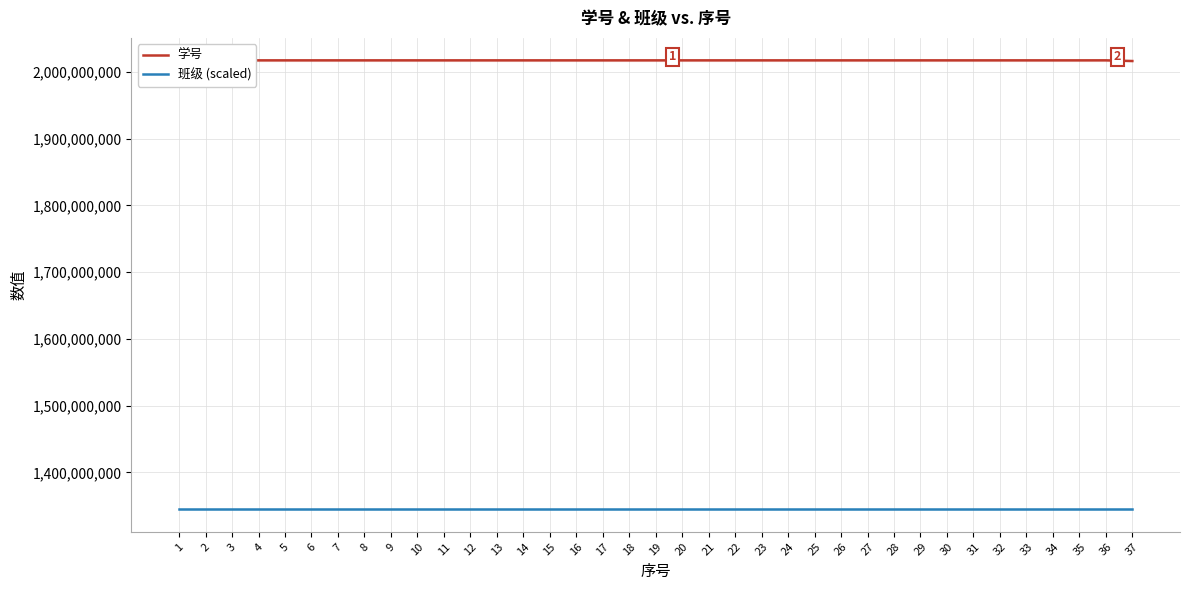

How many interior local peaks does the 学号 series have?

1